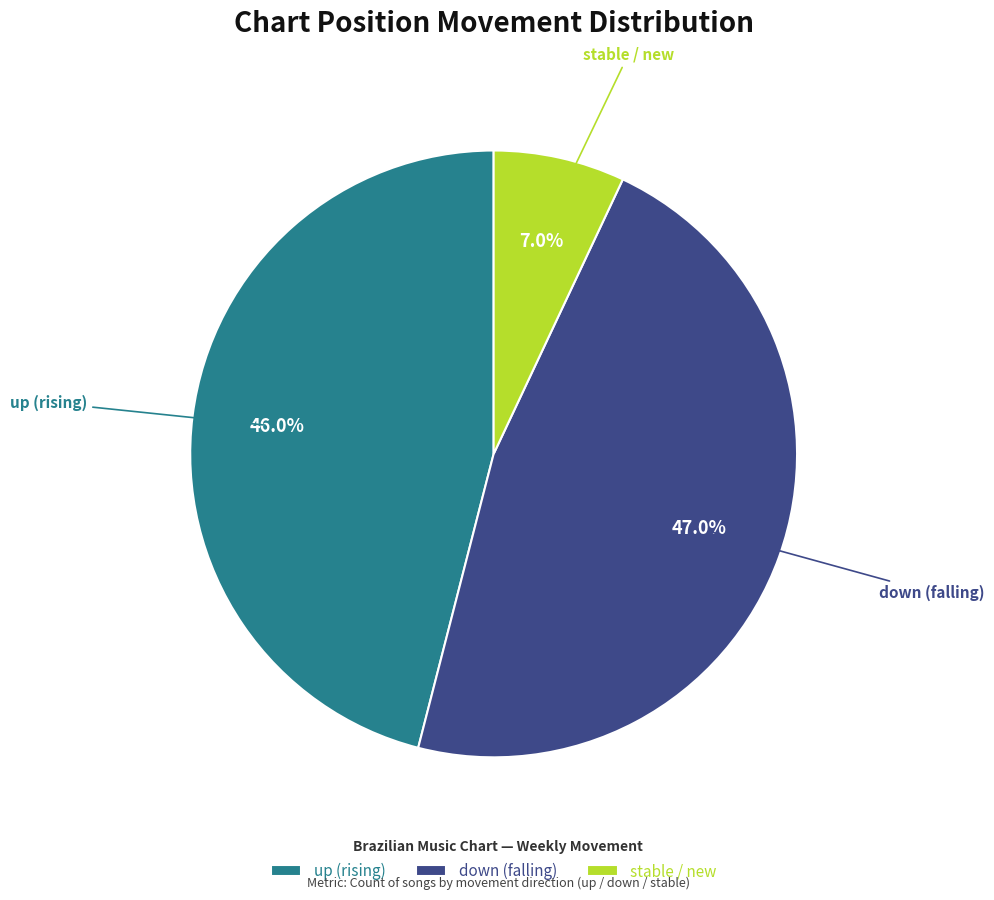

Is the sum of down (falling) and stable / new greater than half?

Yes